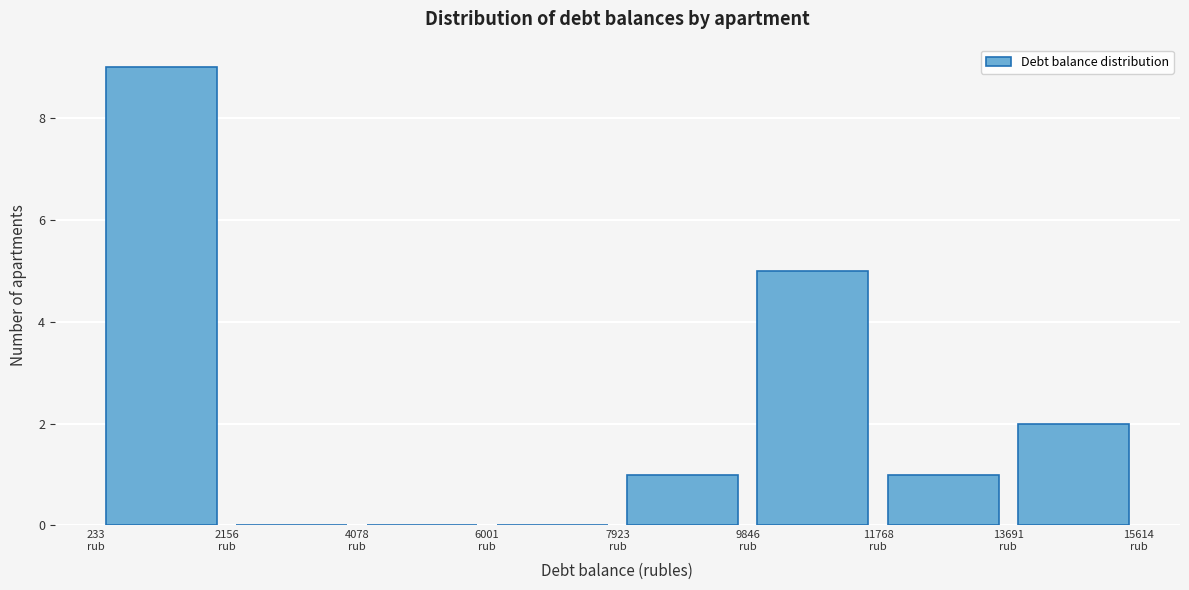

Which range on the x-axis has the tallest bar?

200 to 2200